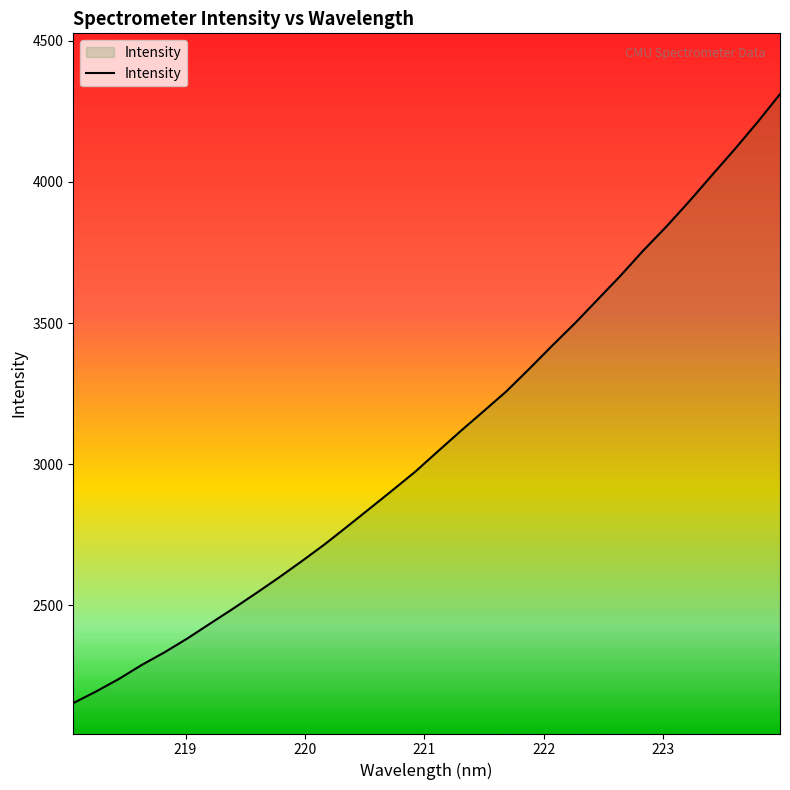

What is the maximum value shown in the chart?

4311.0